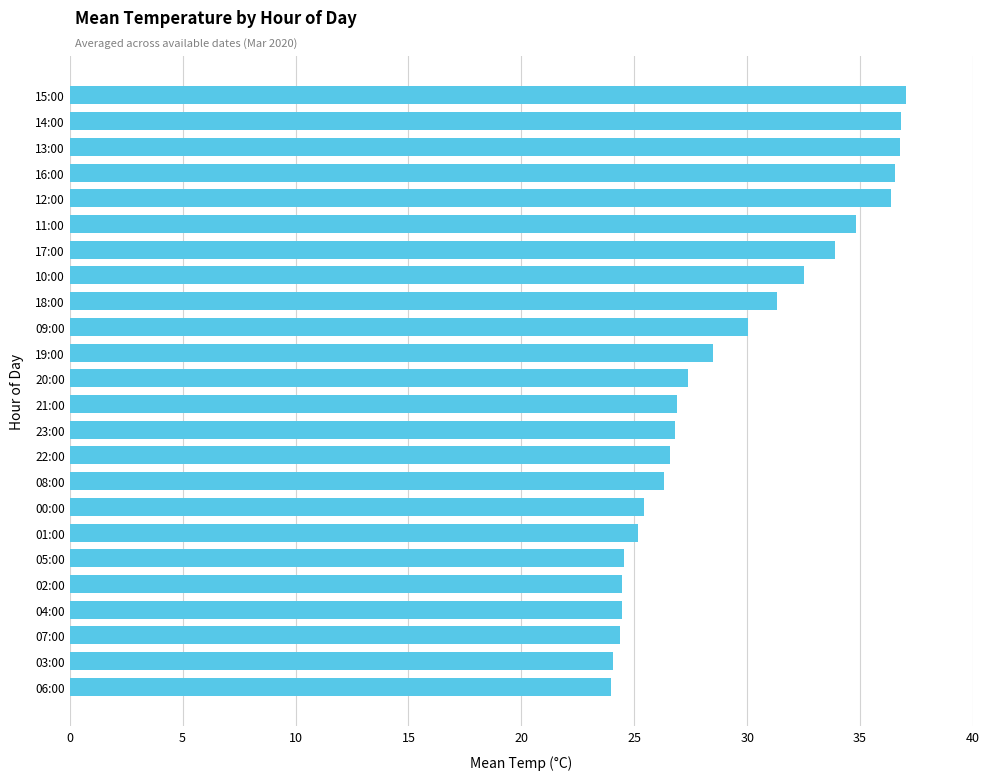

Between 07:00 and 11:00, which is larger?

11:00